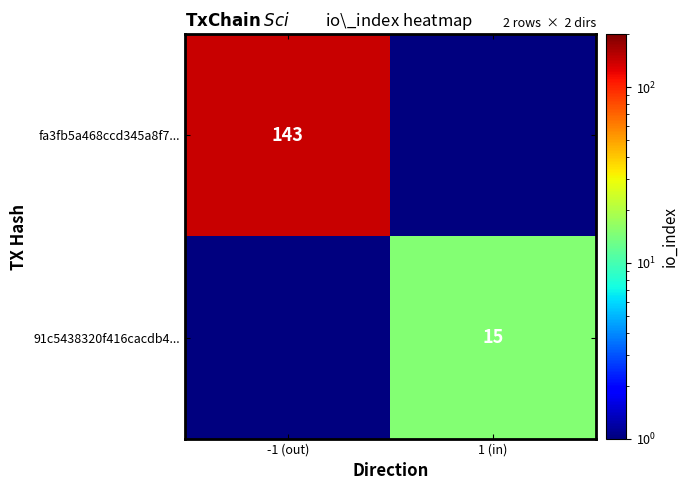

Count the number of data series in this chart.

2